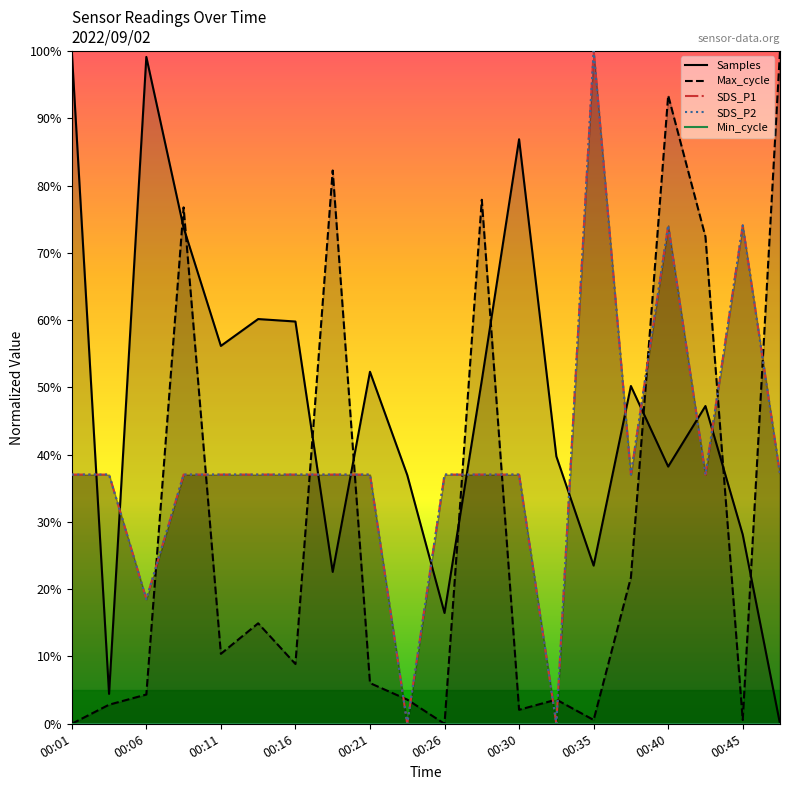

How many lines are shown in the chart?

4